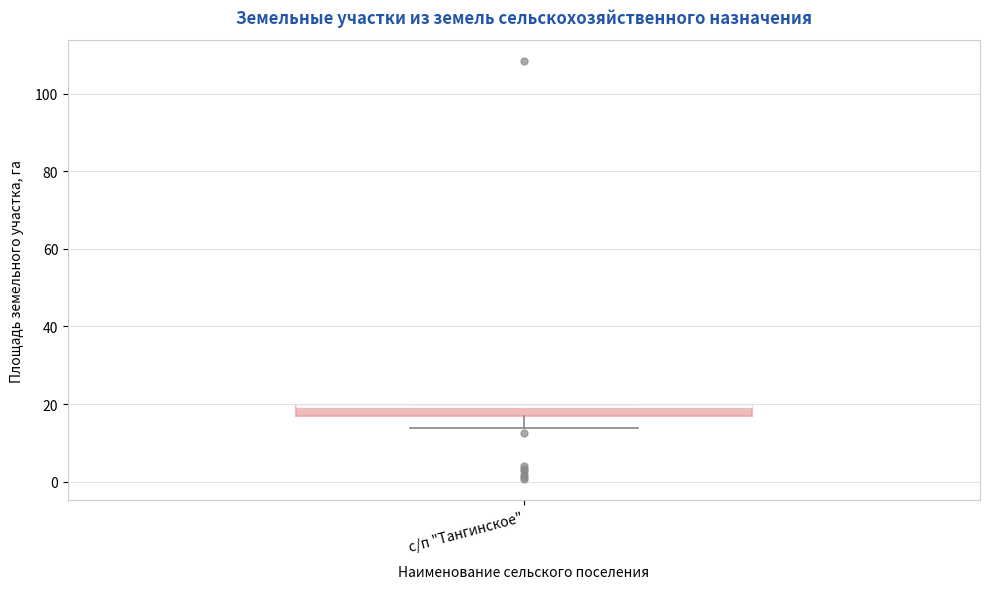

Where does the lower whisker of the box for с/п "Тангинское" end on the y-axis? The values are not printed on the chart, so give them approximately, as read against the axis.

14